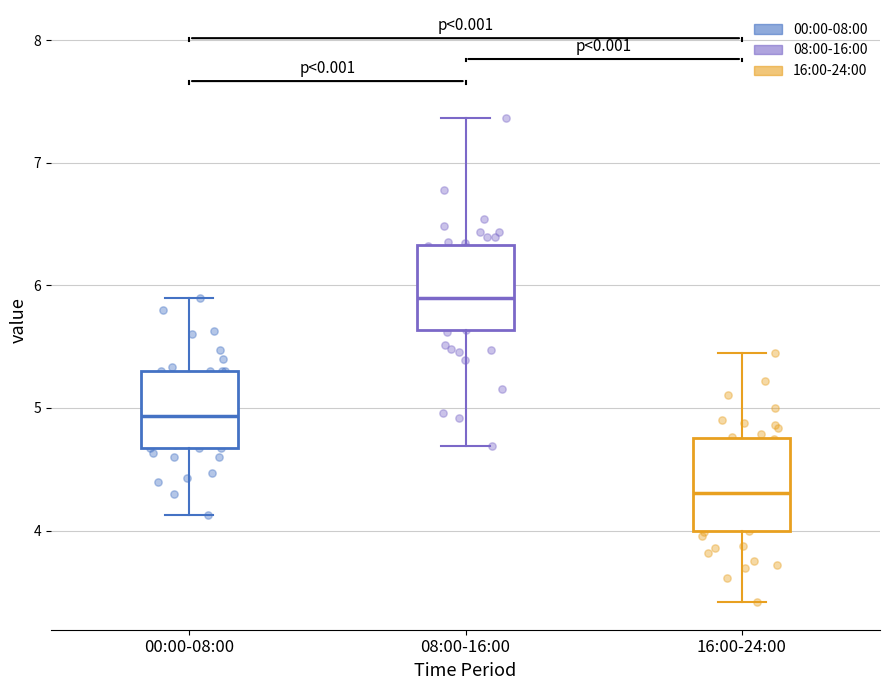

Where is the upper edge of the box for 16:00-24:00 on the y-axis? The values are not printed on the chart, so give them approximately, as read against the axis.

4.8